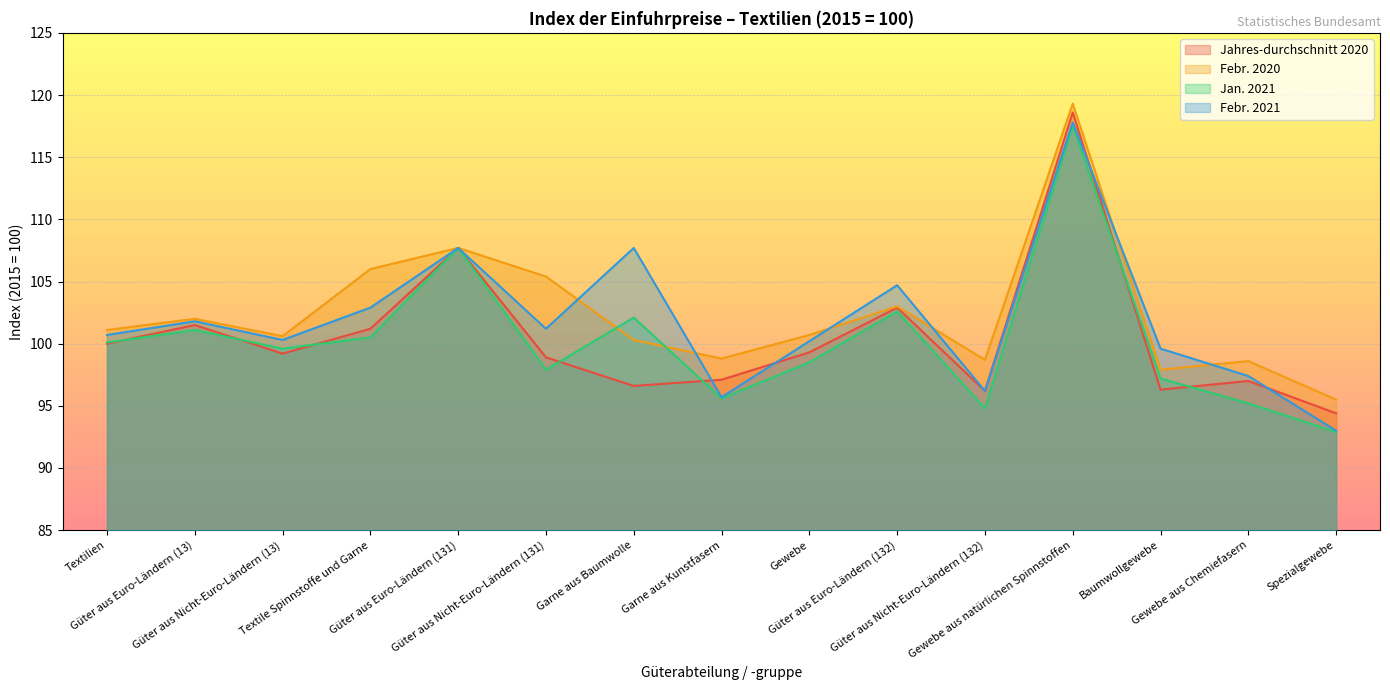

What is the minimum value shown in the chart?

92.9